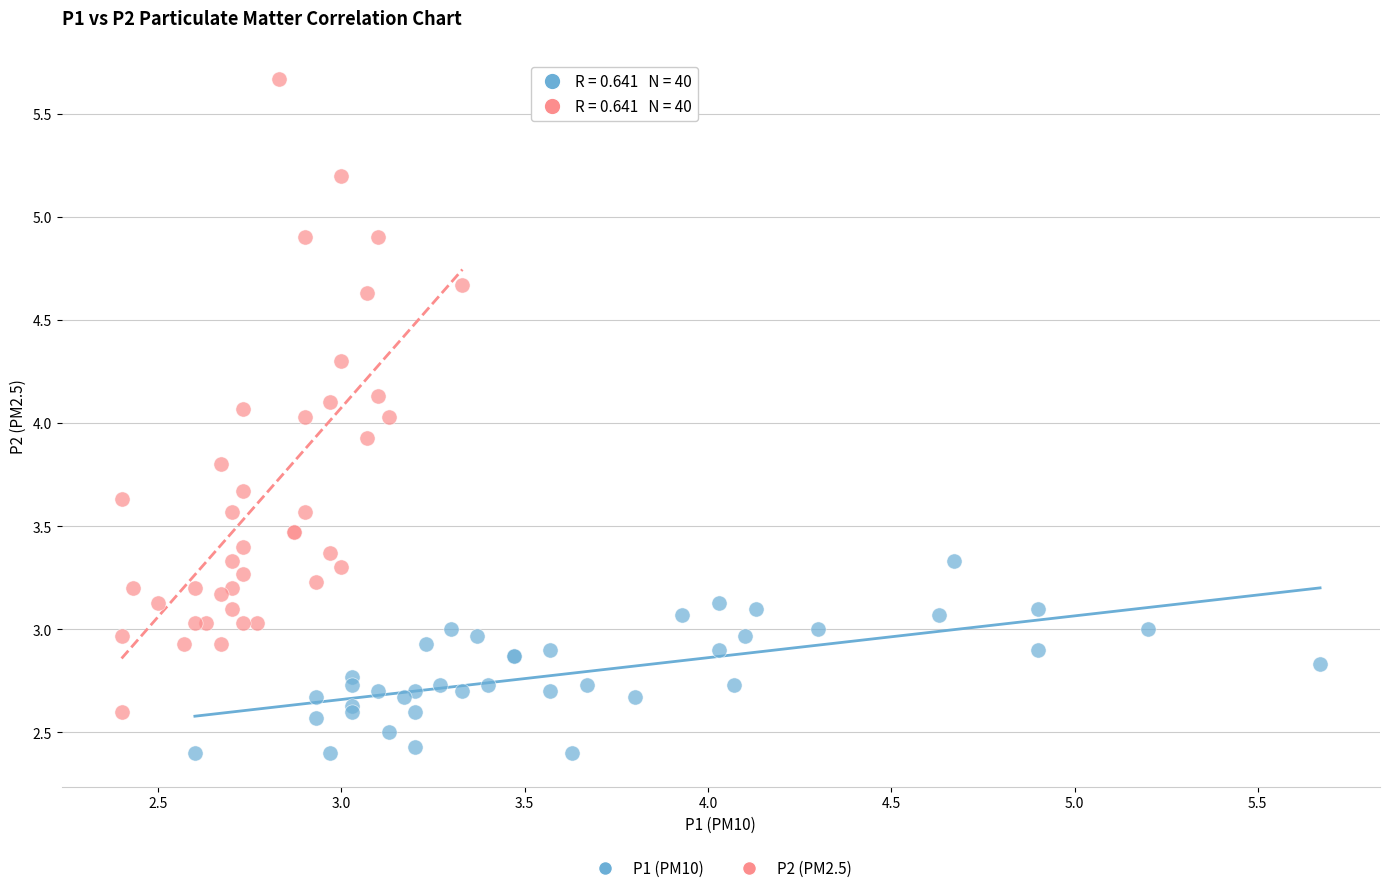

Which series reaches the maximum Y coordinate?

P2 (PM2.5)